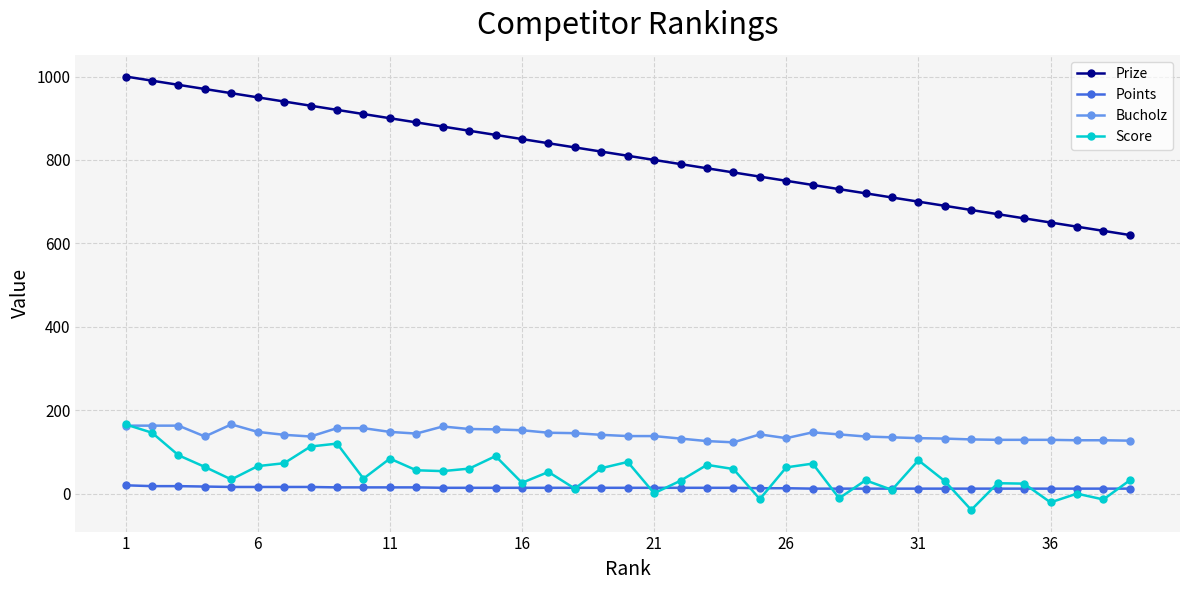

Which series has the largest range (max minus min)?

Prize